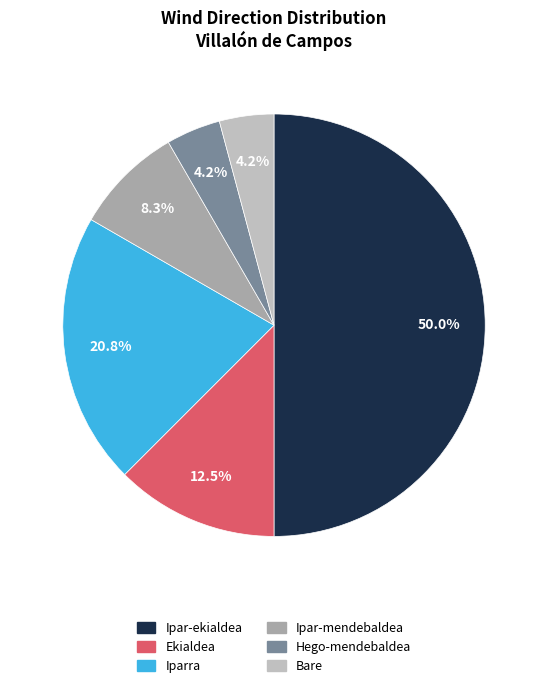

Is there any slice that represents more than half of the pie?

No